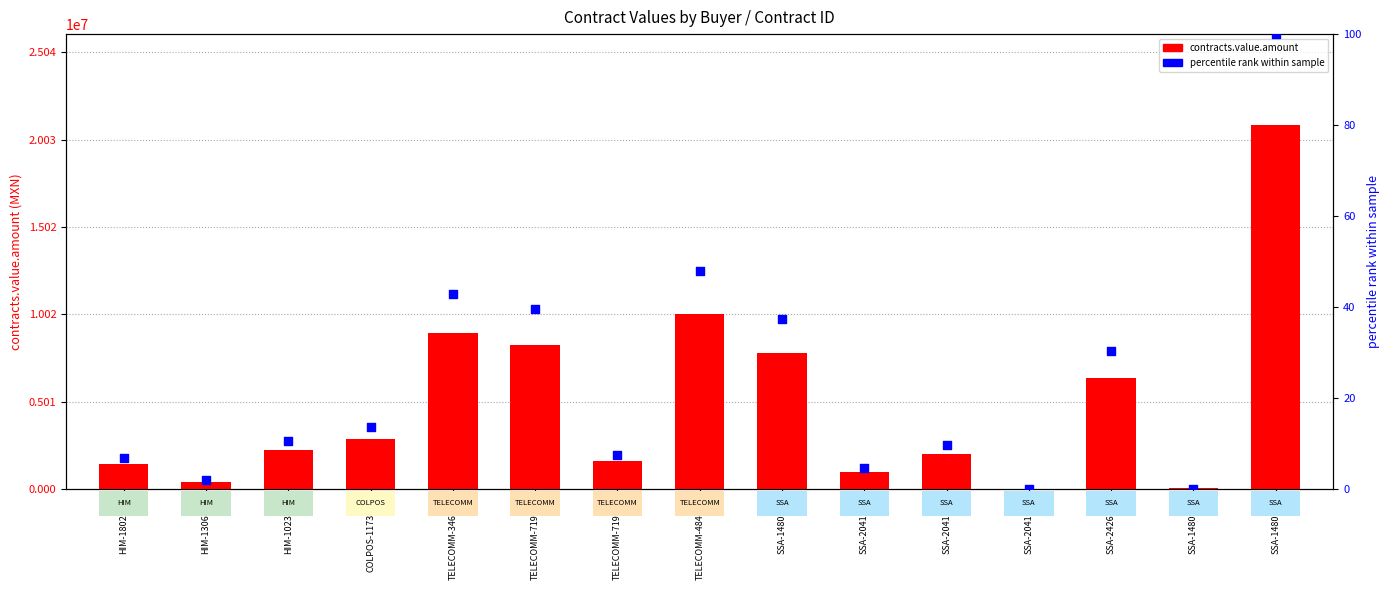

Which series contains the highest Y value?

contracts.value.amount